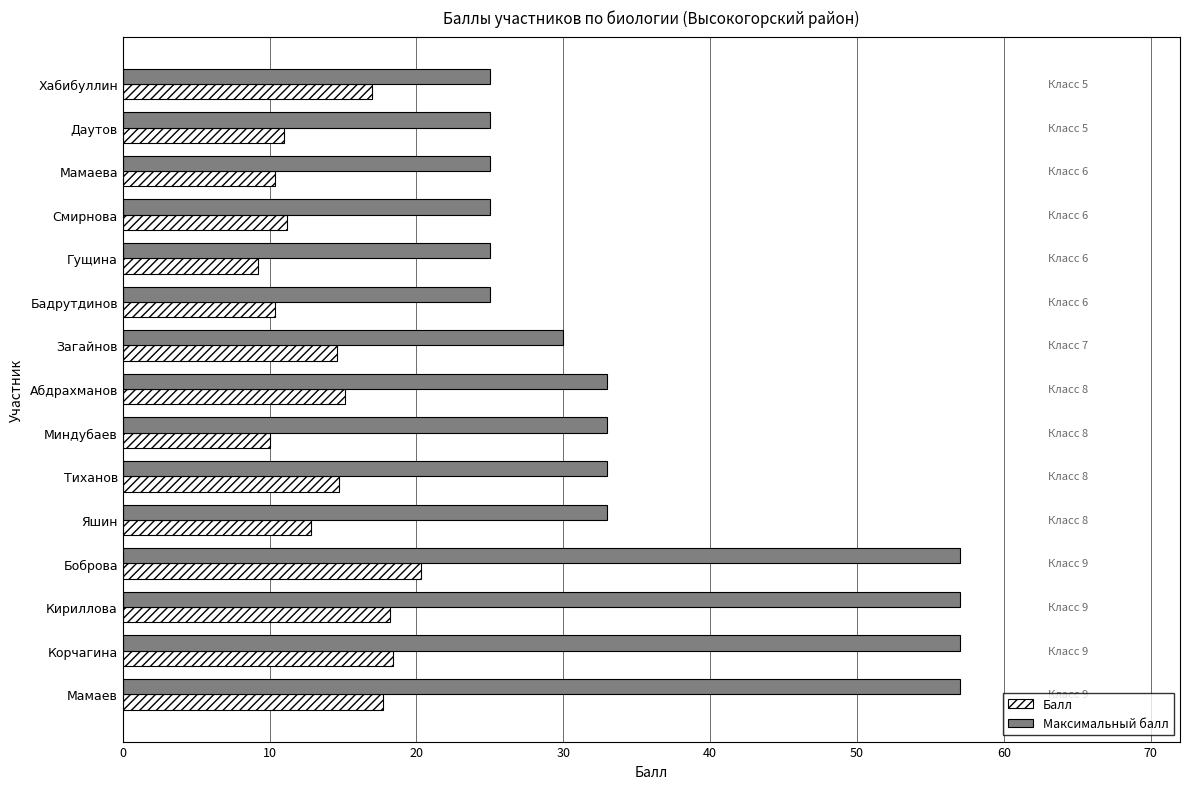

Which series has the widest spread of values?

Максимальный балл